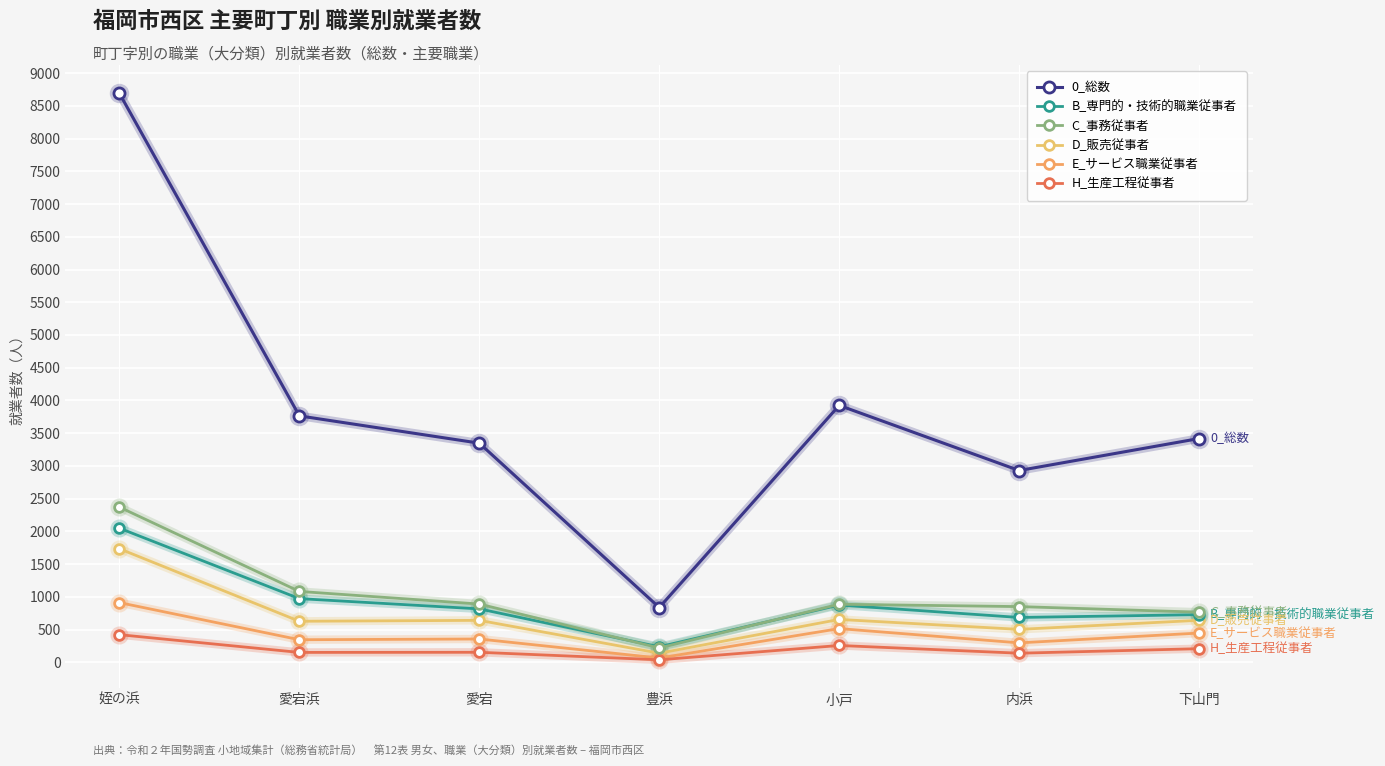

True or false: H_生産工程従事者 has more than 0 points higher than both neighbors.

True